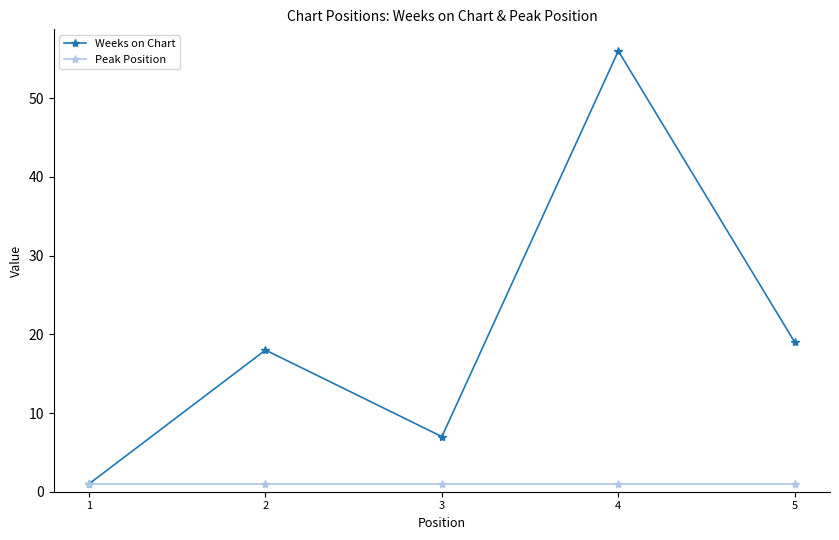

What is the sum of the Peak Position values at 2 and 3?

2